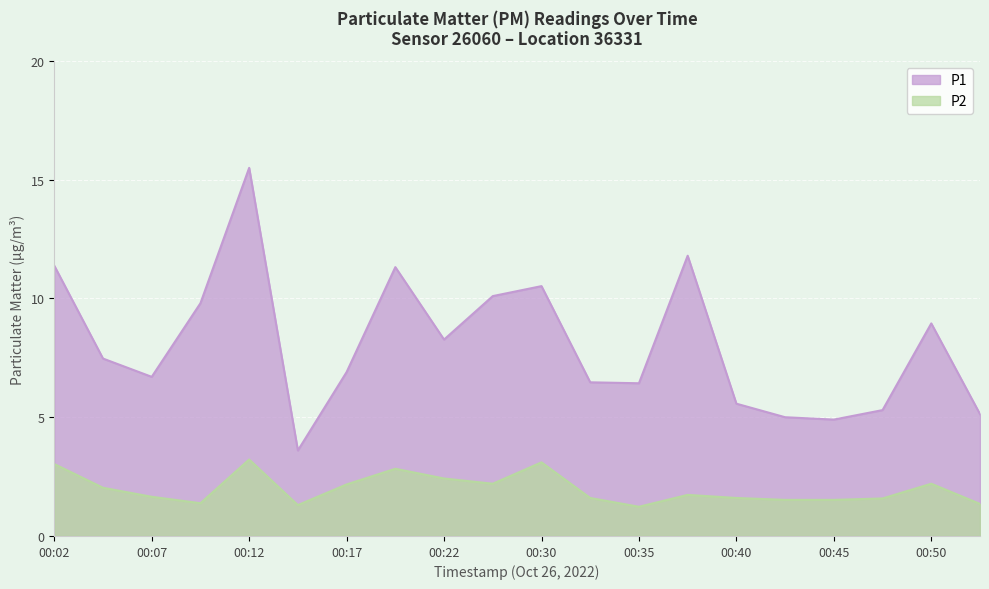

At which category does P1 reach its first local valley?

00:07